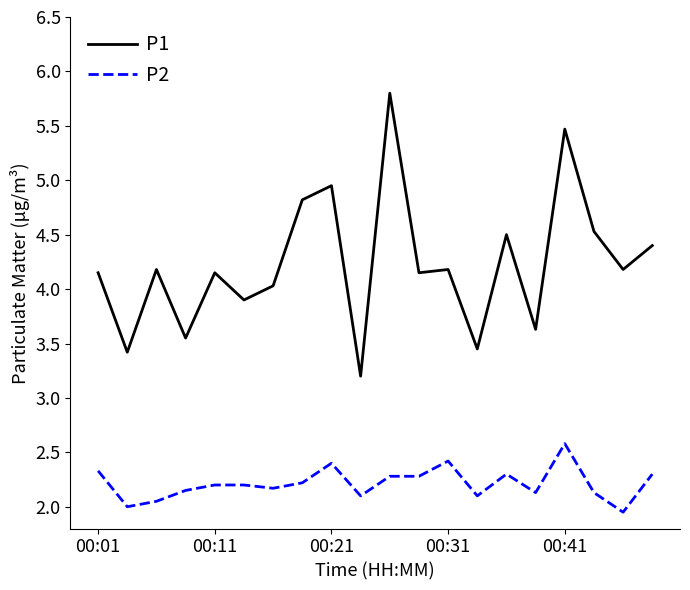

Which series has the widest spread of values?

P1